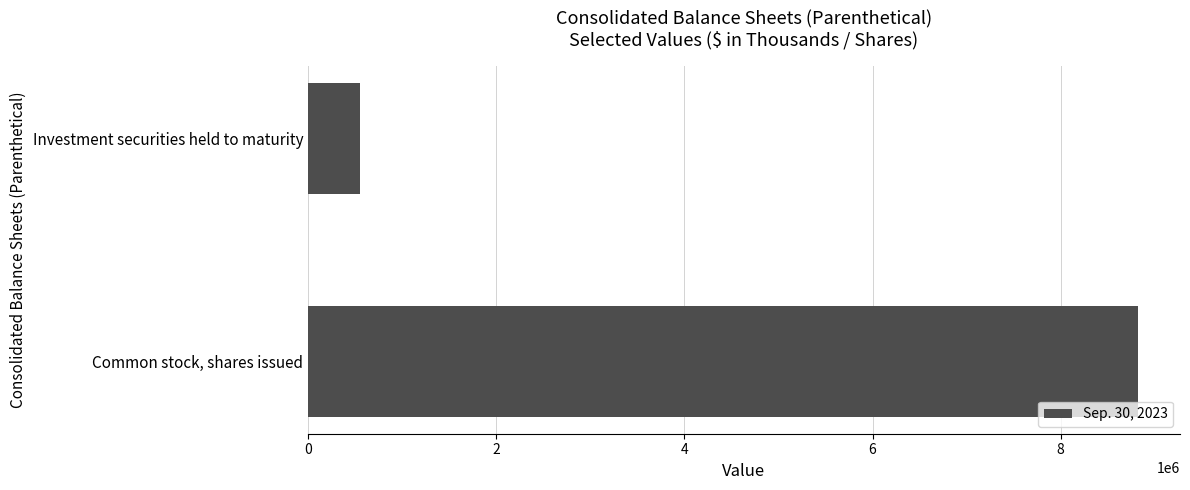

Which has a higher value, Investment securities held to maturity or Common stock, shares issued?

Common stock, shares issued